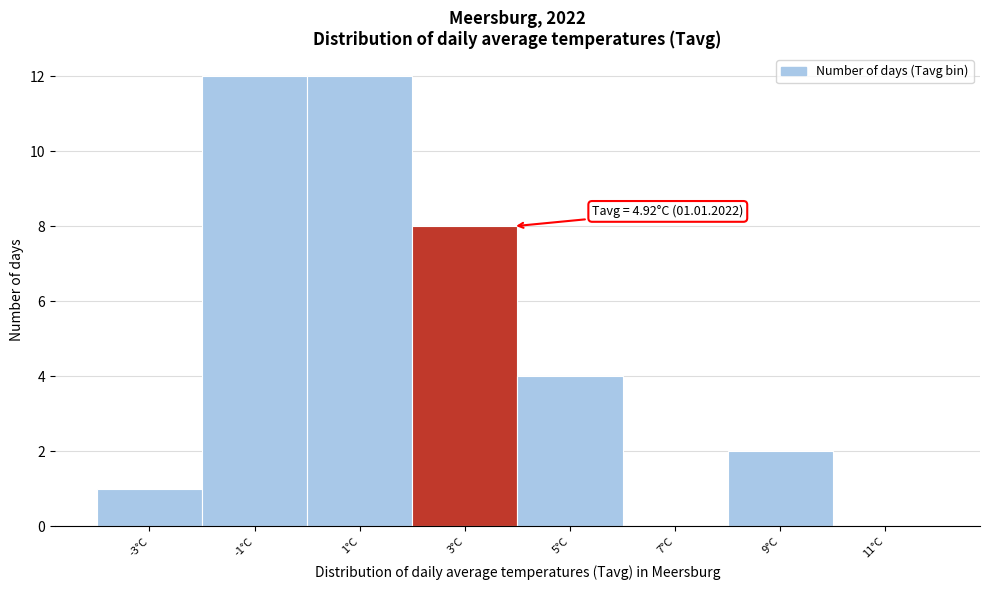

Reading right to left, what are all the values shown in this chart?

11°C=0	9°C=2	7°C=0	5°C=4	3°C=8	1°C=12	-1°C=12	-3°C=1